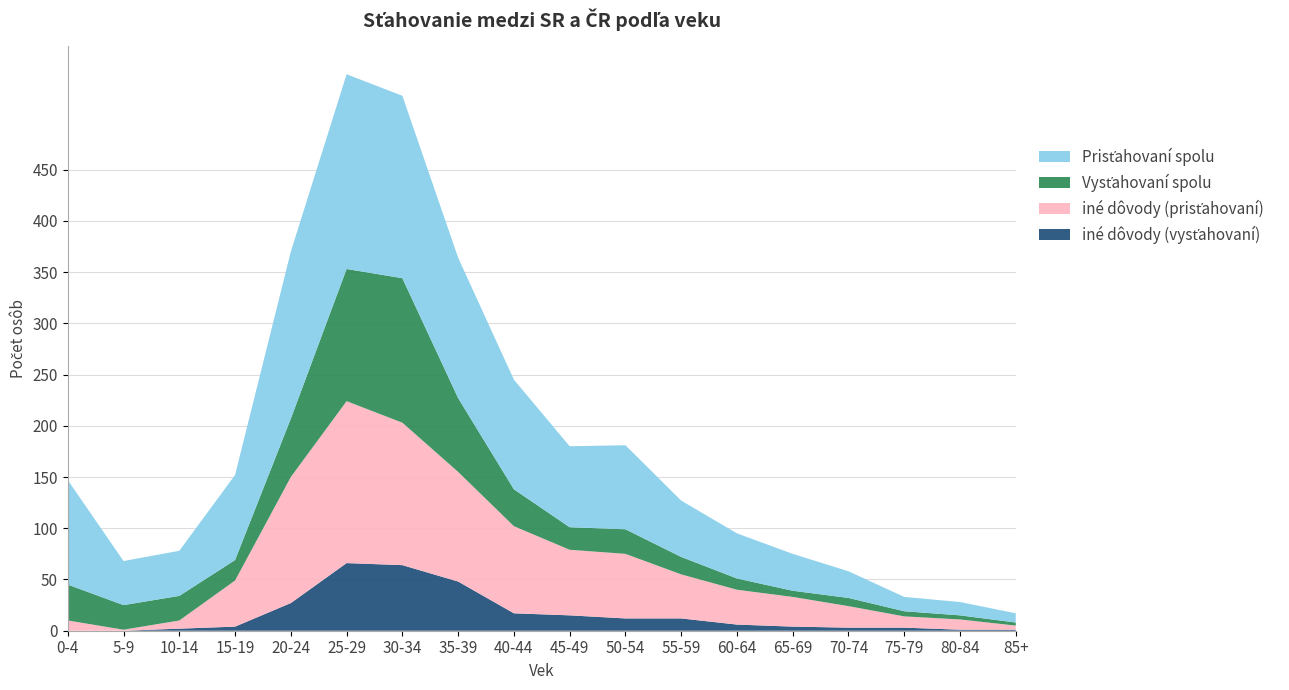

Reading left to right, what are all the values shown in this chart?

Prisťahovaní spolu: 0-4=102	5-9=43	10-14=44	15-19=83	20-24=163	25-29=190	30-34=178	35-39=137	40-44=107	45-49=79	50-54=82	55-59=55	60-64=44	65-69=36	70-74=26	75-79=14	80-84=13	85+=9
Vysťahovaní spolu: 0-4=35	5-9=24	10-14=24	15-19=20	20-24=57	25-29=129	30-34=141	35-39=72	40-44=36	45-49=22	50-54=24	55-59=17	60-64=11	65-69=6	70-74=8	75-79=5	80-84=4	85+=3
iné dôvody (prisťahovaní): 0-4=10	5-9=1	10-14=8	15-19=45	20-24=123	25-29=158	30-34=139	35-39=107	40-44=85	45-49=64	50-54=63	55-59=43	60-64=34	65-69=29	70-74=21	75-79=11	80-84=10	85+=4
iné dôvody (vysťahovaní): 0-4=0	5-9=0	10-14=2	15-19=4	20-24=27	25-29=66	30-34=64	35-39=48	40-44=17	45-49=15	50-54=12	55-59=12	60-64=6	65-69=4	70-74=3	75-79=3	80-84=1	85+=1